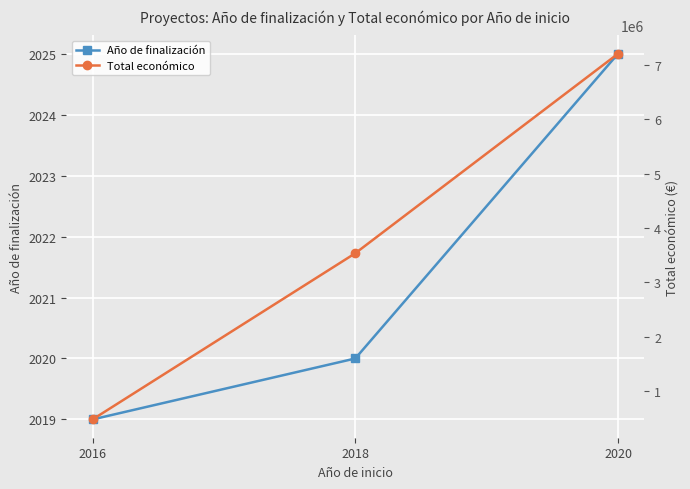

Reading left to right, transcribe all the data shown in this chart.

Año de finalización: 2016=2019.0	2018=2020.0	2020=2025.0
Total económico: 2016=486000.0	2018=3536528.5	2020=7199787.0